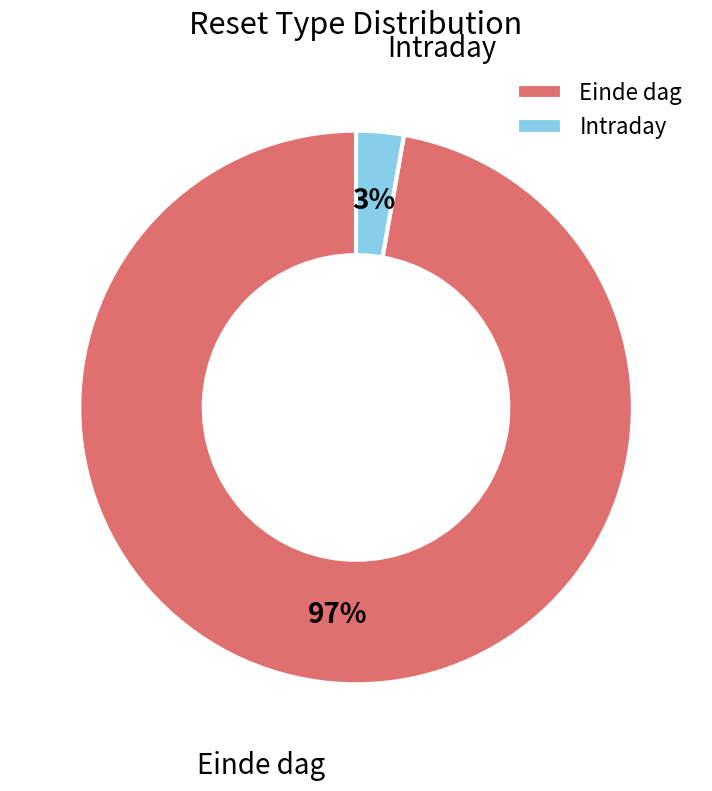

Is there any slice that represents more than half of the pie?

Yes